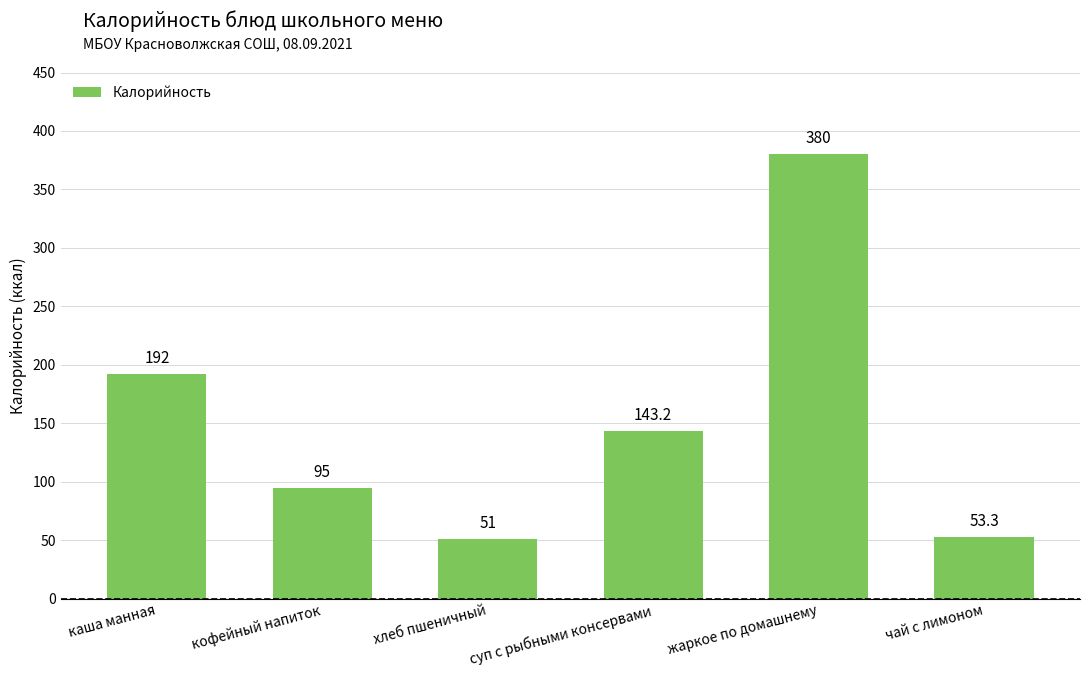

Where does the data first go above 143?

каша манная